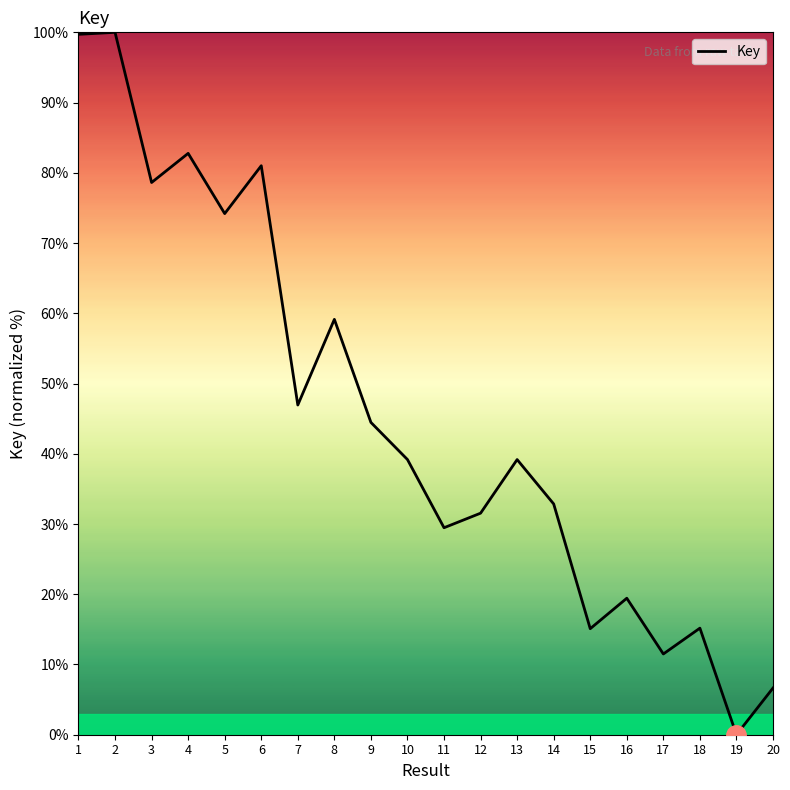

Between 10 and 7, which is larger?

7